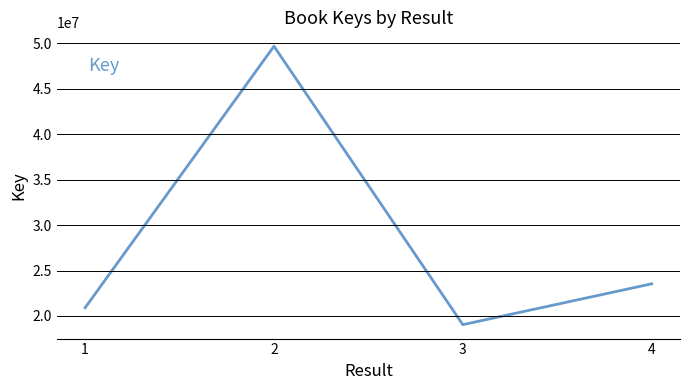

Rank the categories by value from lowest to highest.

3, 1, 4, 2